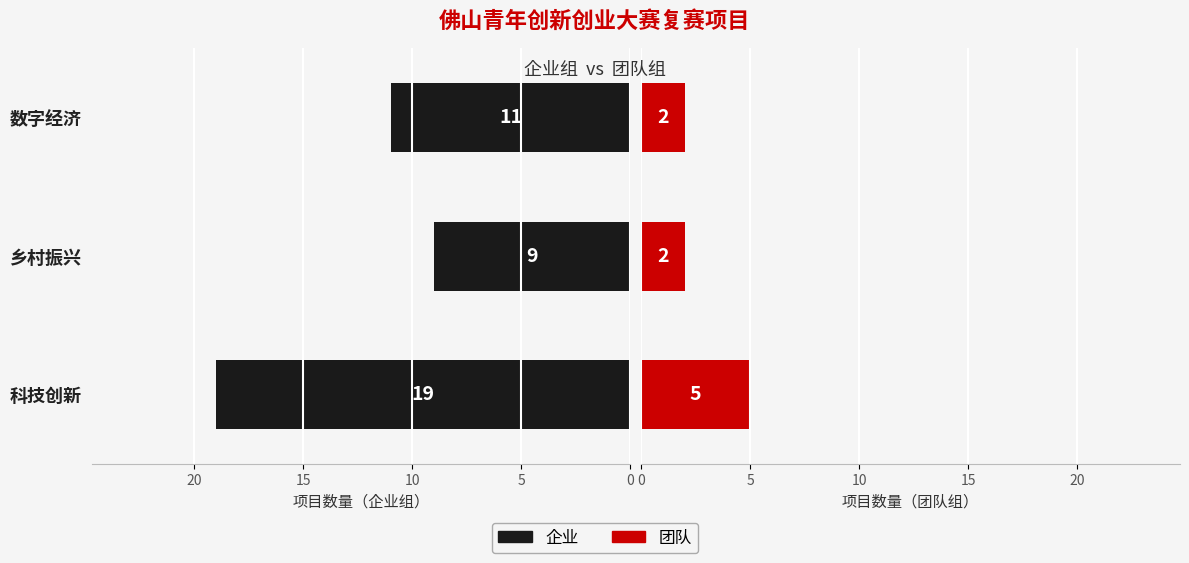

Is it true that 企业 equals 9 at 乡村振兴?

True